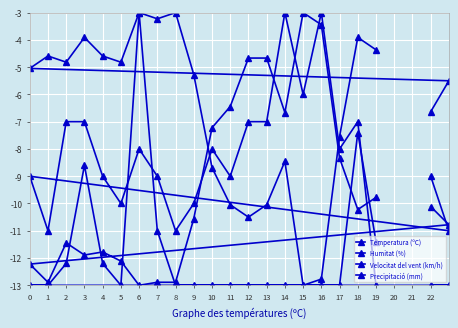

How many lines are shown in the chart?

4